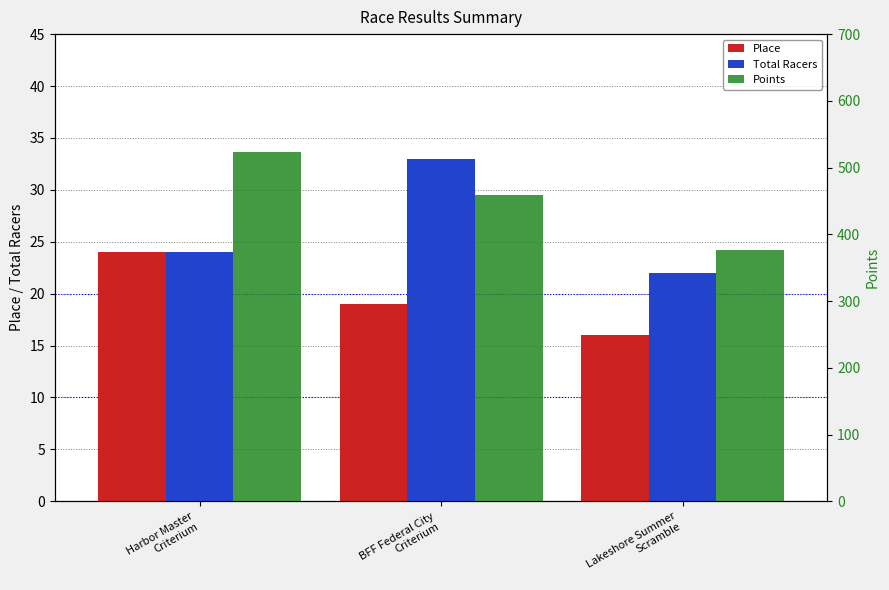

Which label corresponds to the smallest value in the chart?

Lakeshore Summer
Scramble